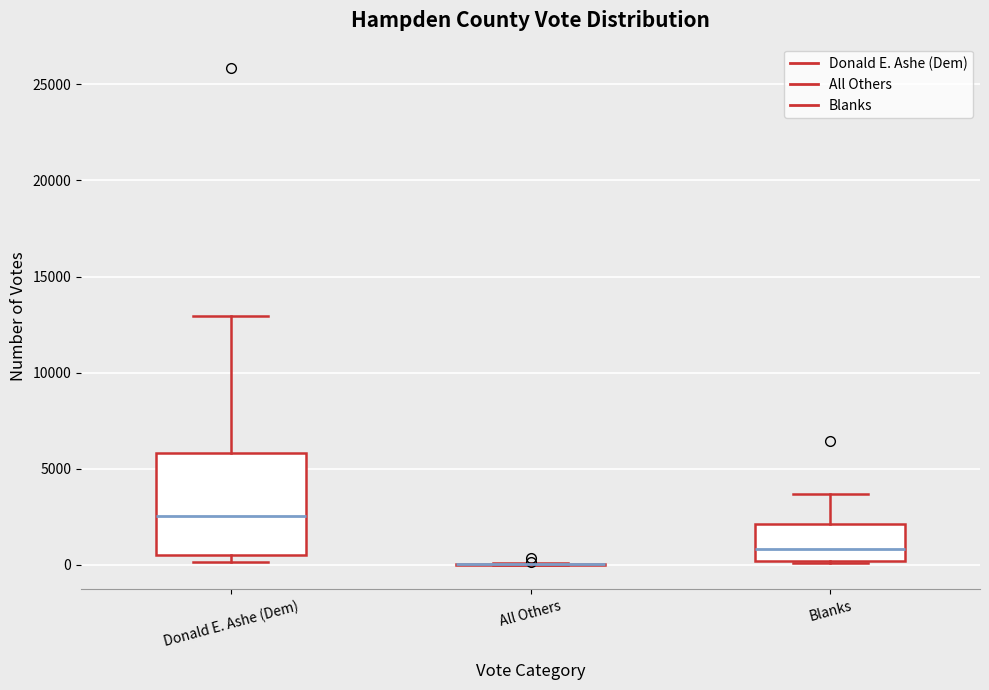

Where is the lower edge of the box for Donald E. Ashe (Dem) on the y-axis? The values are not printed on the chart, so give them approximately, as read against the axis.

500